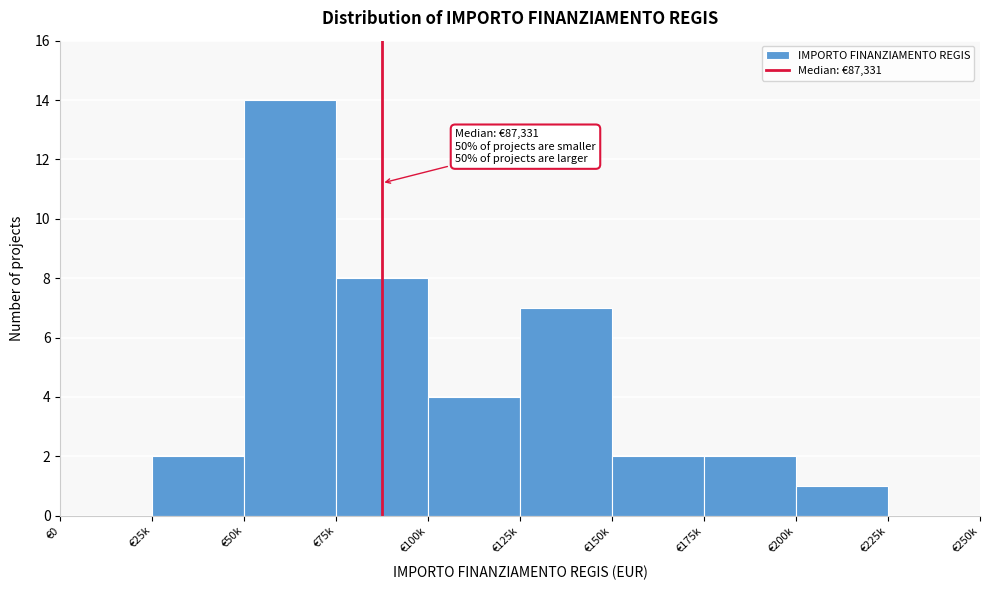

Reading right to left, extract all data points from this chart.

€225k=0	€200k=1	€175k=2	€150k=2	€125k=7	€100k=4	€75k=8	€50k=14	€25k=2	€0=0